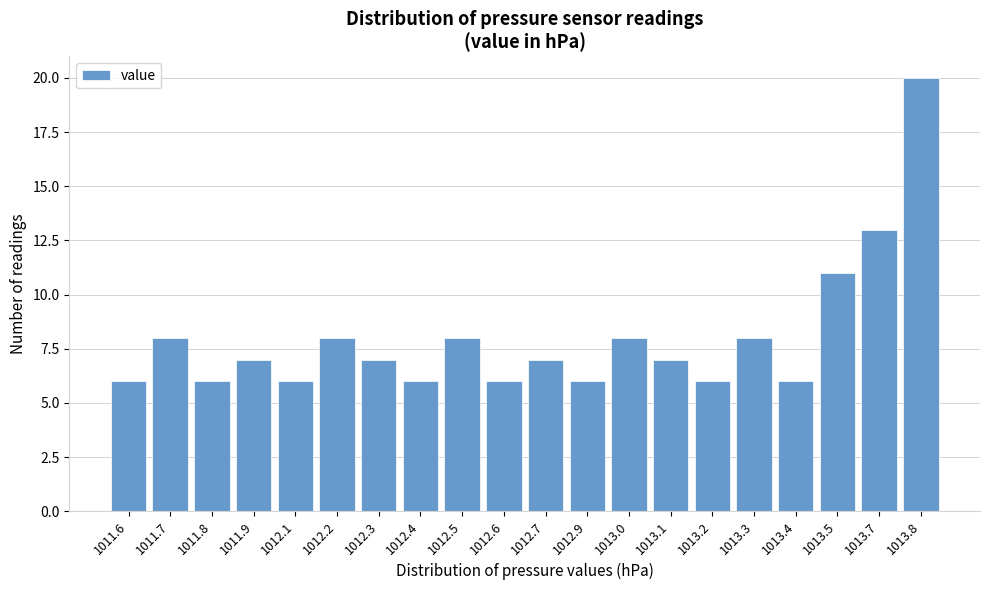

Reading left to right, list all the values displayed in this chart.

1011.6=6	1011.7=8	1011.8=6	1011.9=7	1012.1=6	1012.2=8	1012.3=7	1012.4=6	1012.5=8	1012.6=6	1012.7=7	1012.9=6	1013.0=8	1013.1=7	1013.2=6	1013.3=8	1013.4=6	1013.5=11	1013.7=13	1013.8=20